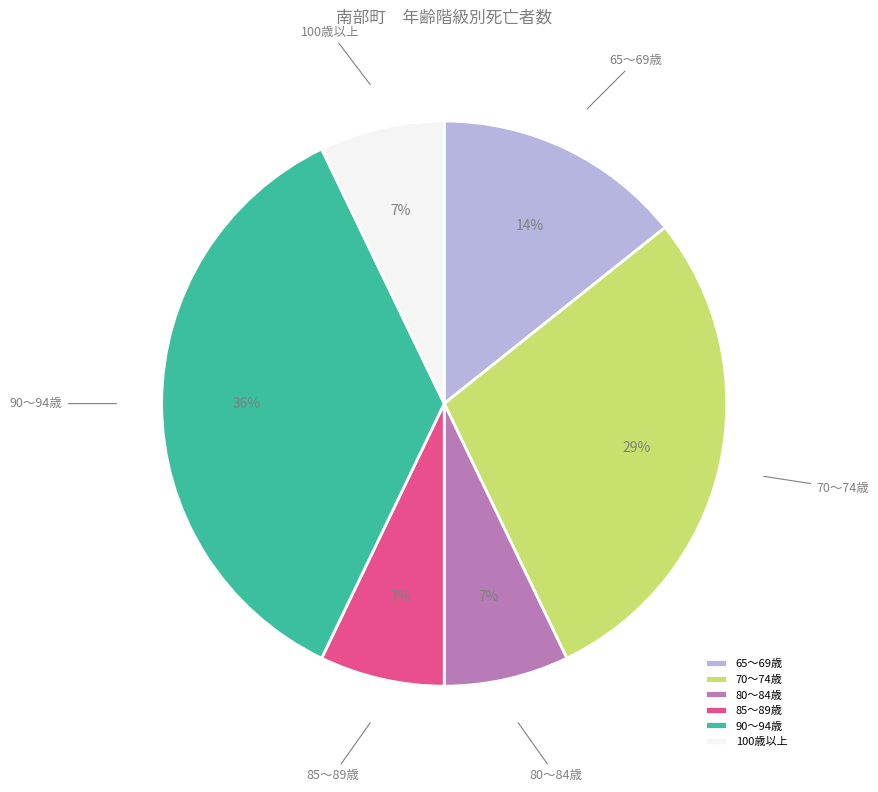

Count the number of slices in the pie.

6